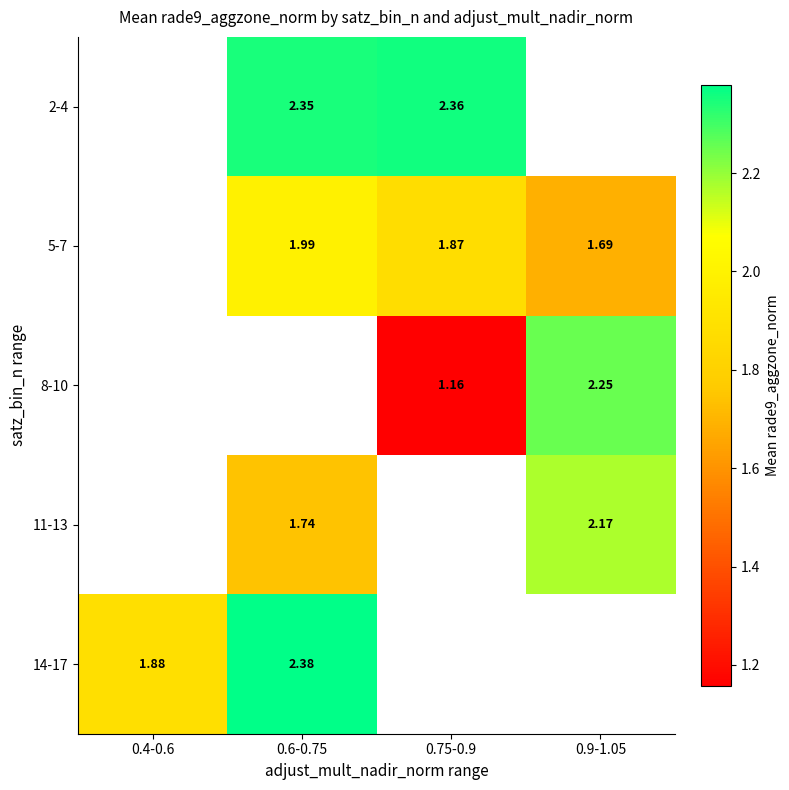

Is the value of 2-4 at 0.75-0.9 greater than the value of 11-13 at 0.6-0.75?

Yes